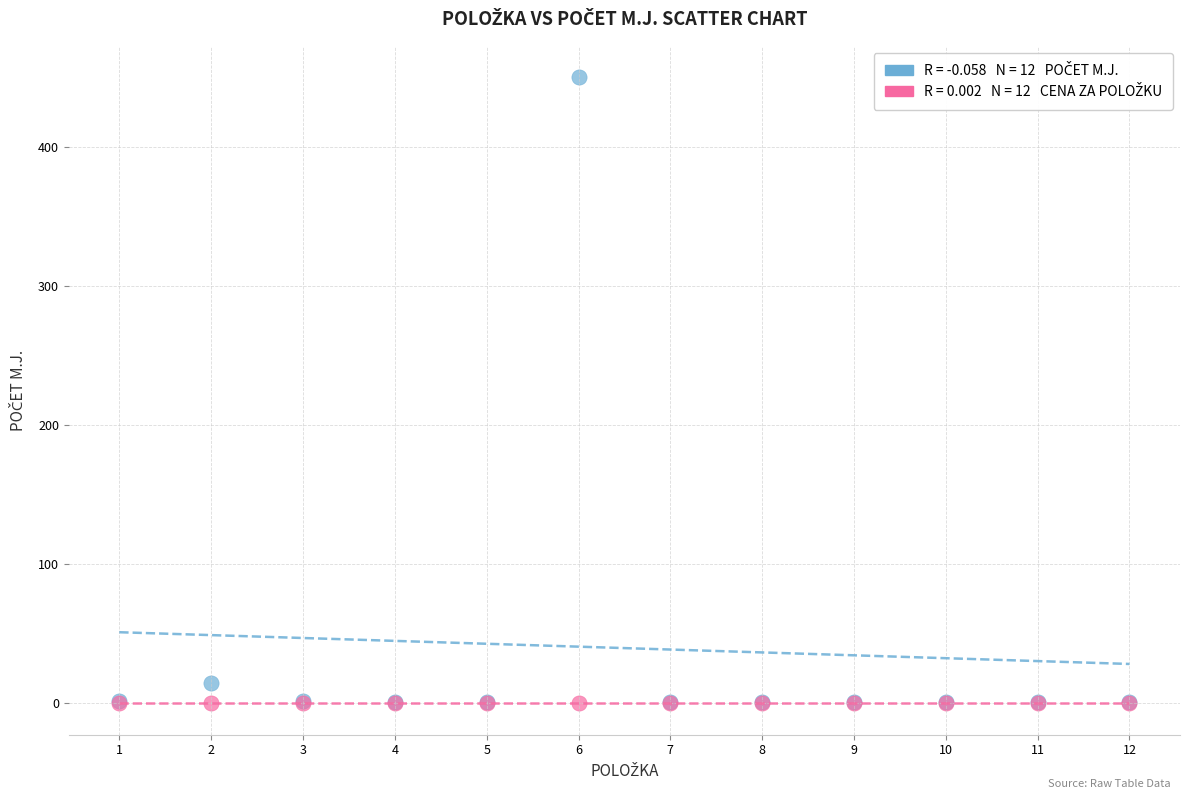

Across all series, what Y value is closest to 225?

15.0